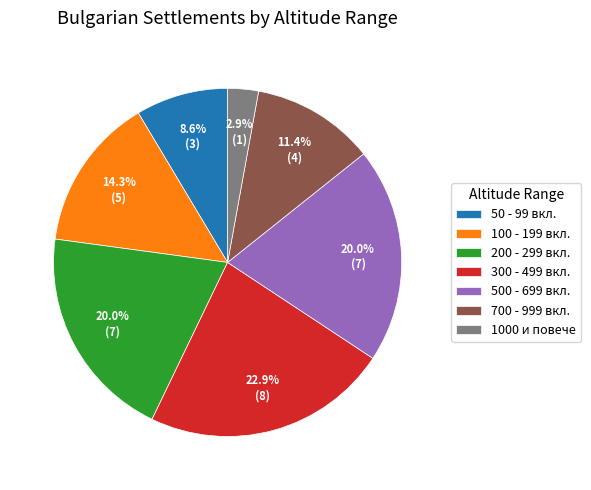

Approximately how many times larger is the value at 500 - 699 вкл. compared to 200 - 299 вкл.?

1.0